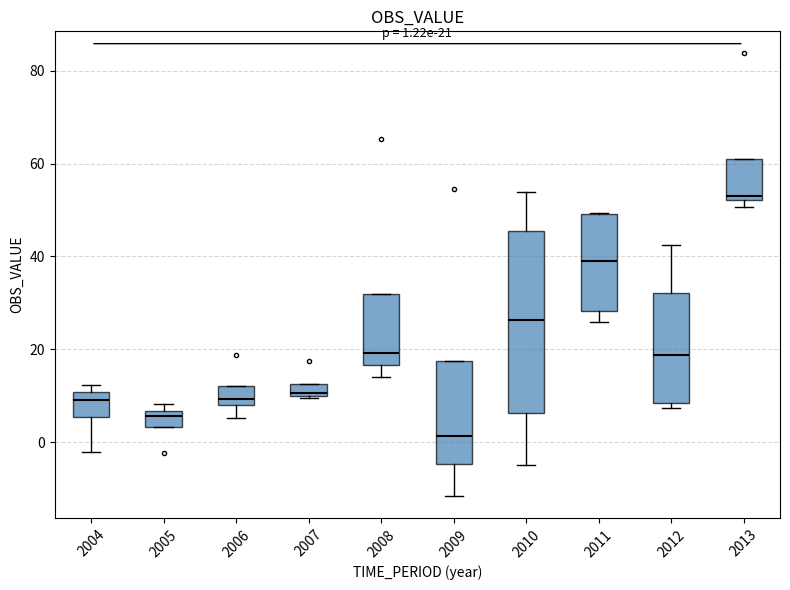

Which box has the highest median line?

2013